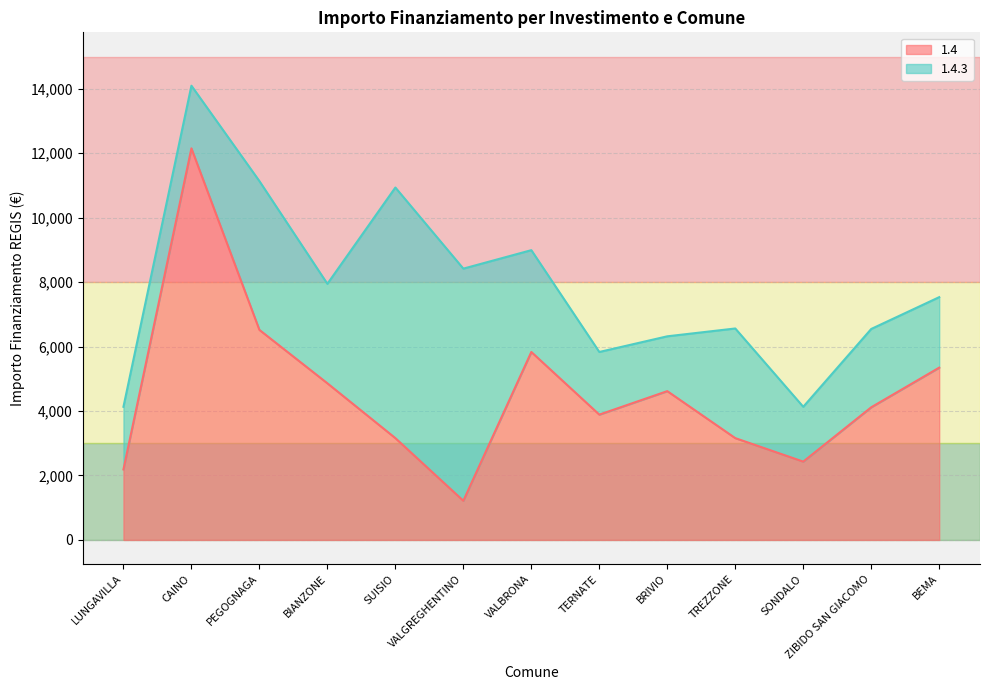

What is the label of the 7th point from the right?

VALBRONA